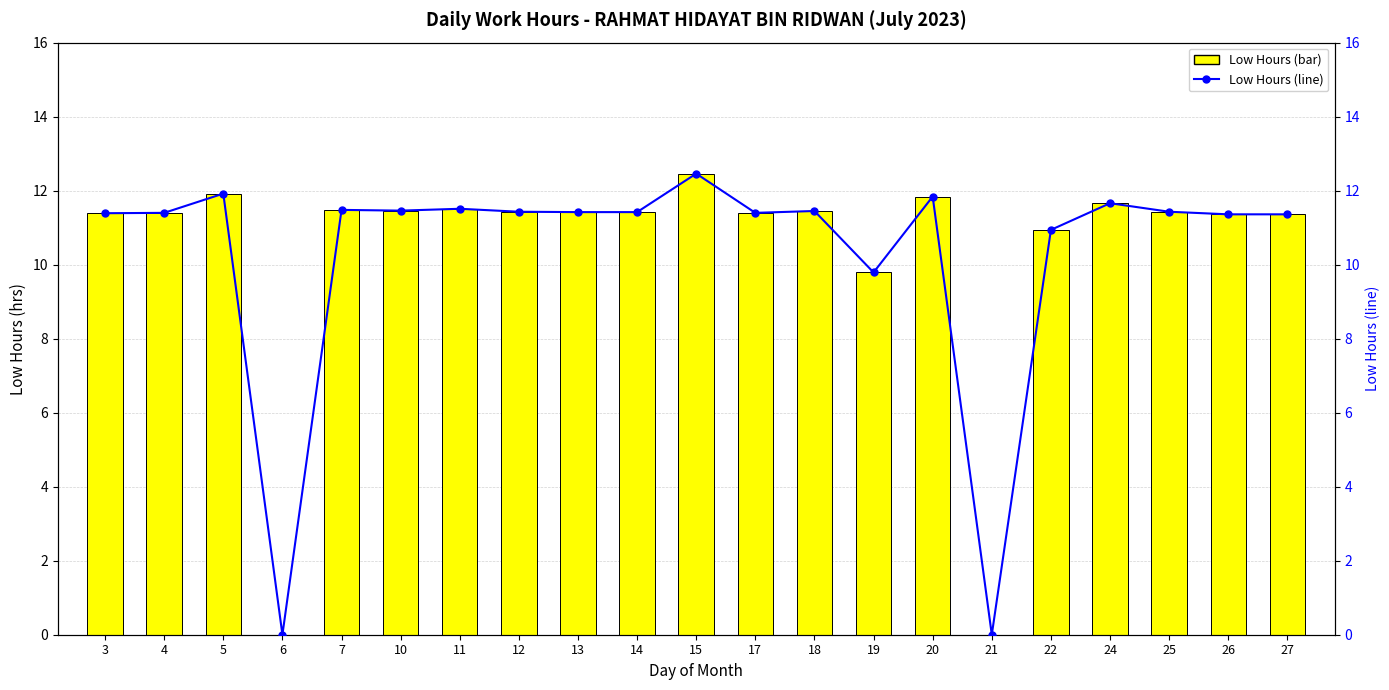

Is the value of Low Hours at 14 greater than the value of Low Hours (line) at 21?

Yes